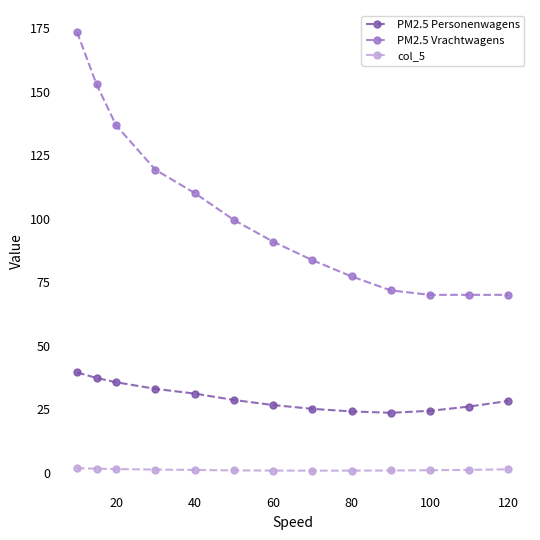

In col_5, how many points are lower than both neighbors (excluding endpoints)?

1